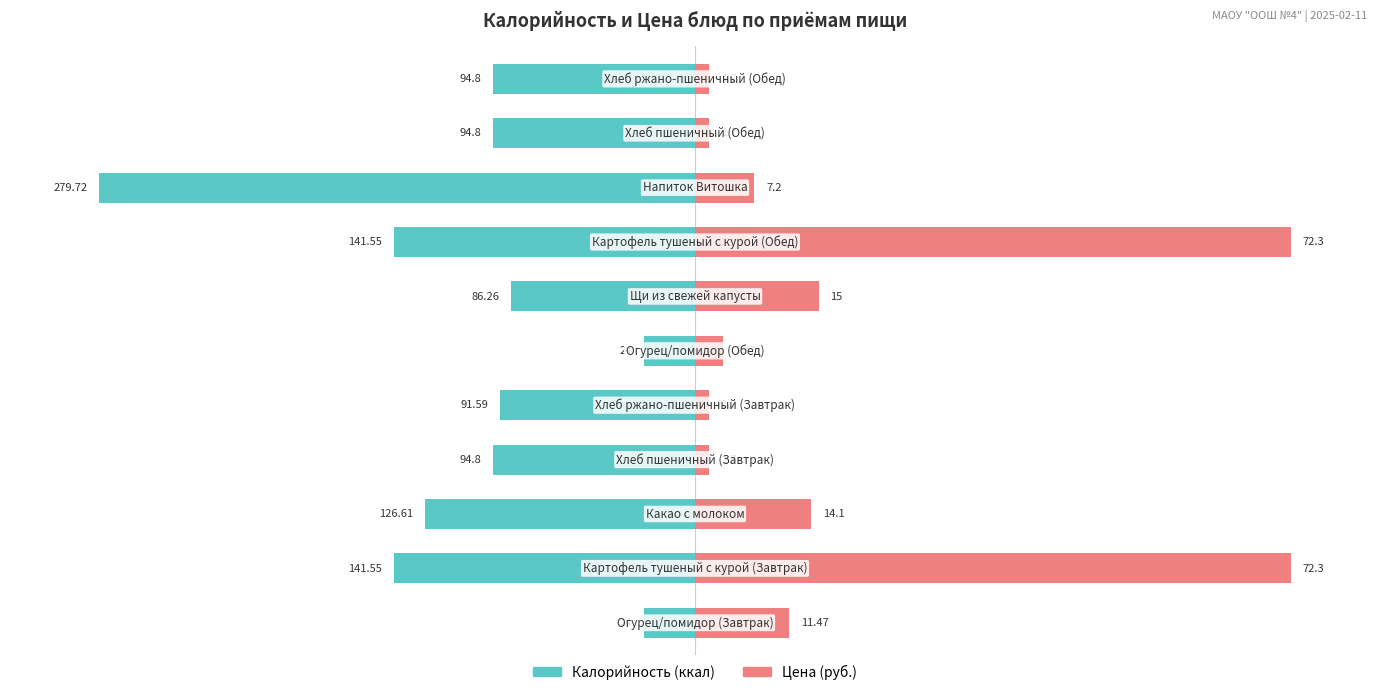

How many series are shown in this chart?

2